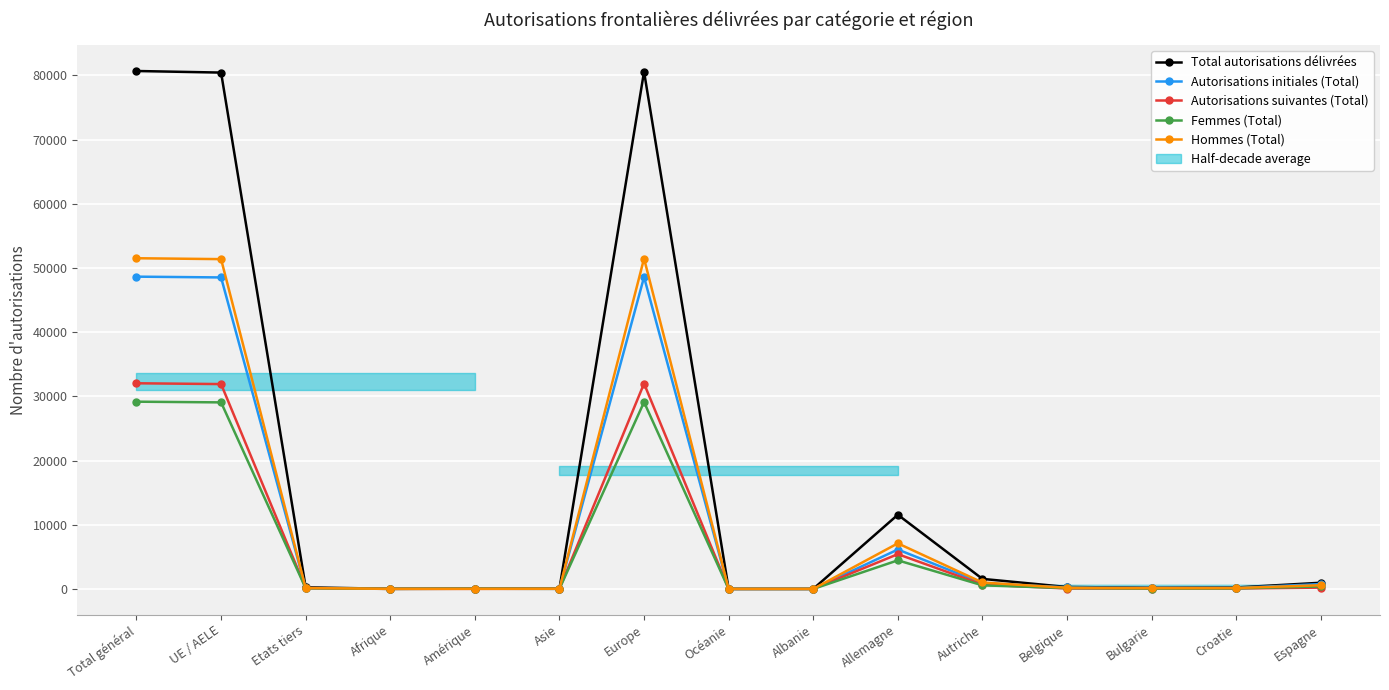

Rank the series by their maximum value, from highest to lowest.

Total autorisations délivrées, Hommes (Total), Autorisations initiales (Total), Autorisations suivantes (Total), Femmes (Total)